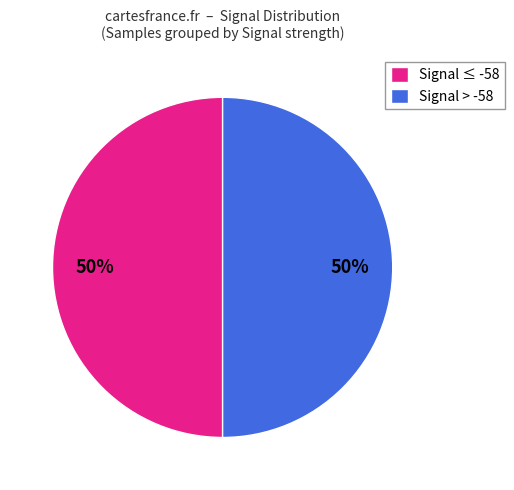

To the nearest percent, what is the average slice percentage?

50%